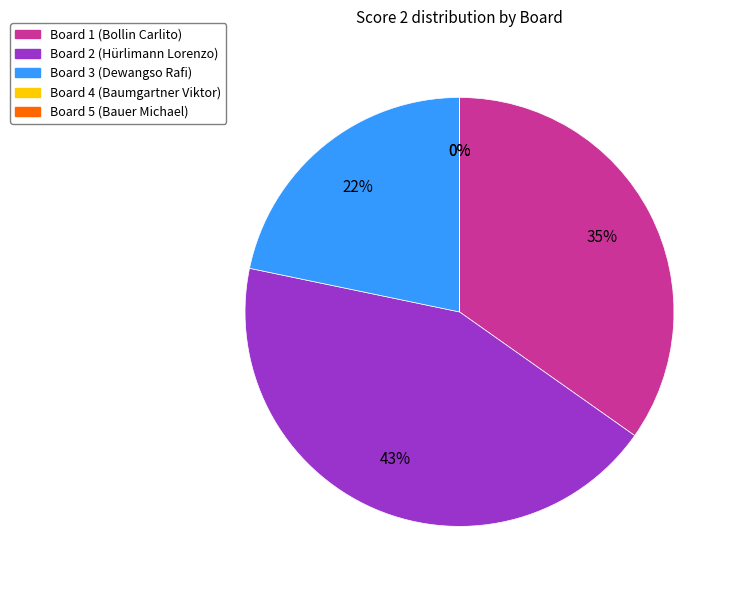

Does Board 4 account for over 50% of the chart?

No